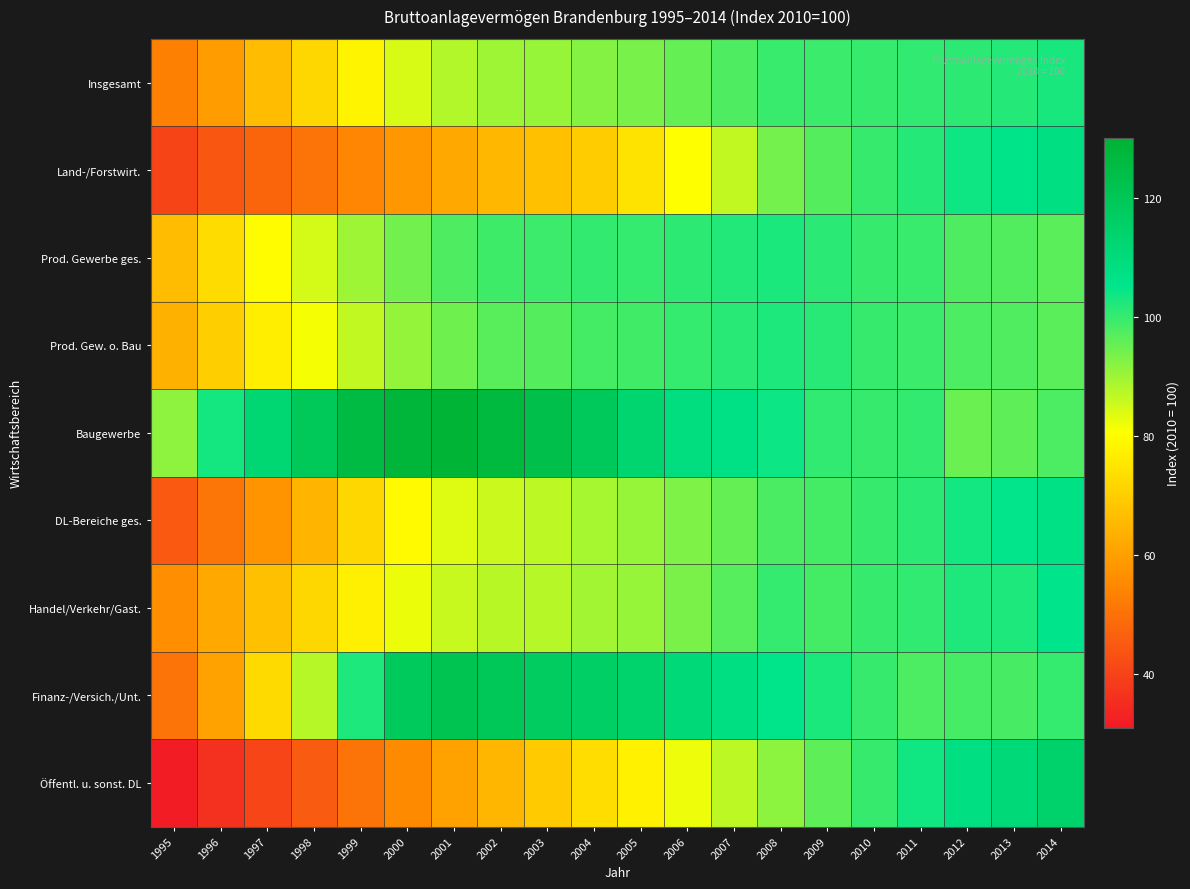

At which category is the sum across all series the highest?

2014